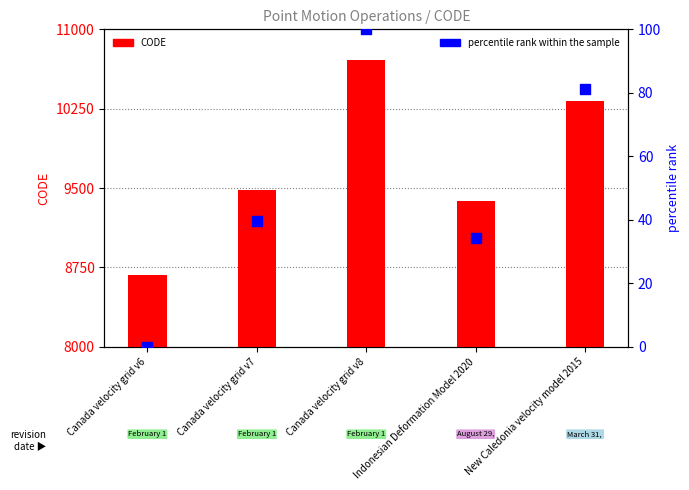

Is the value of CODE at Indonesian Deformation Model 2020 greater than the value of percentile rank within the sample at Canada velocity grid v6?

Yes